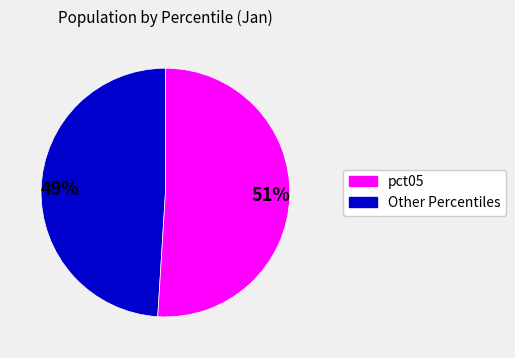

To the nearest percent, what is the average slice percentage?

50%